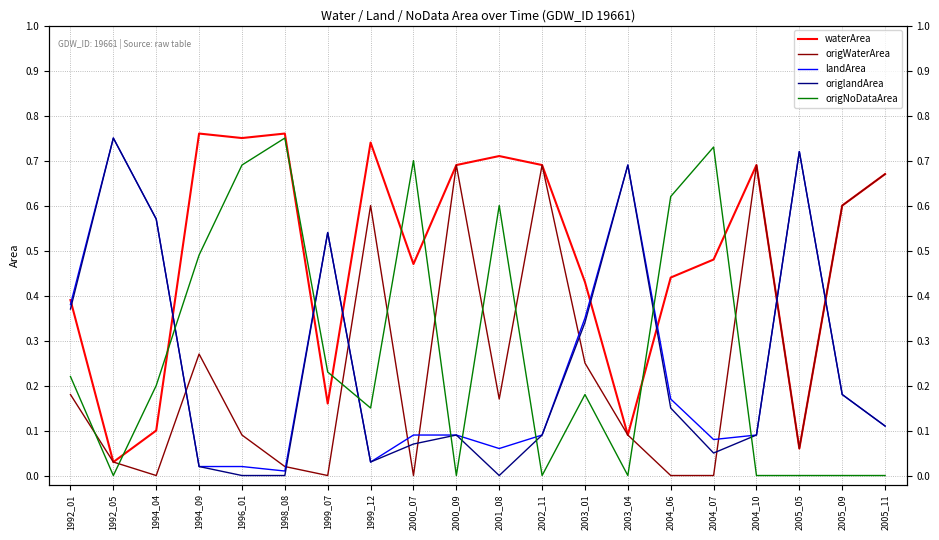

Between which two adjacent categories do landArea and origWaterArea first intersect?

1994_04 and 1994_09